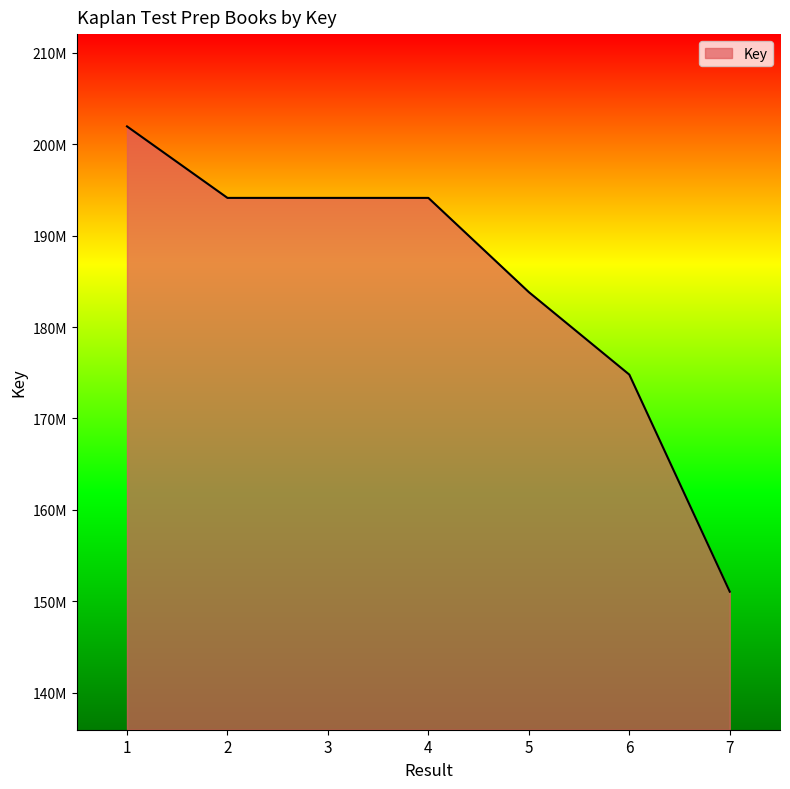

At which category does the chart reach its peak across all series?

1